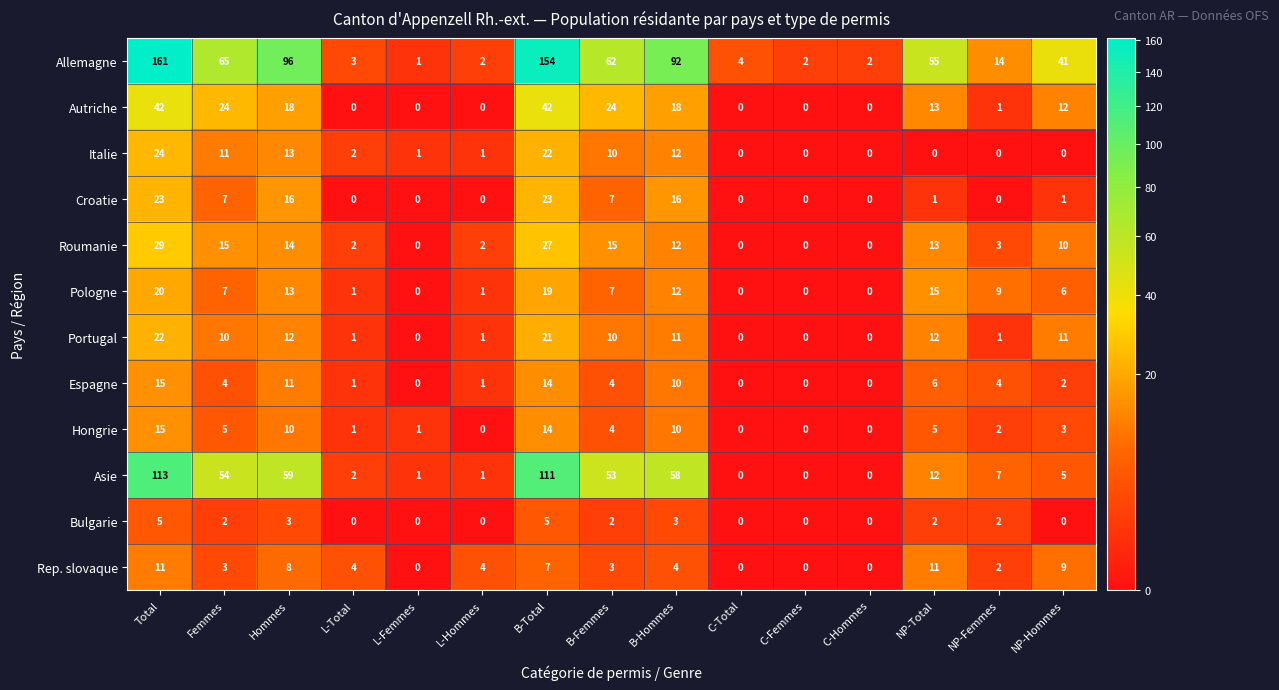

What is the total value across all series at C-Total?

4